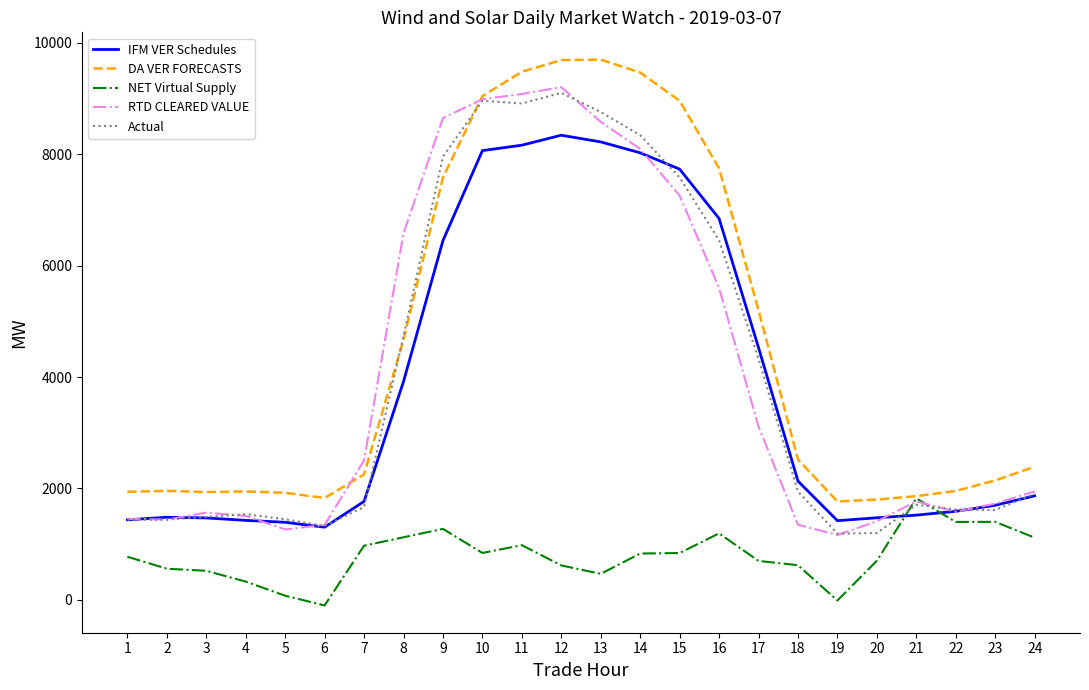

True or false: NET Virtual Supply has a value of 2107.5 at 9.

False